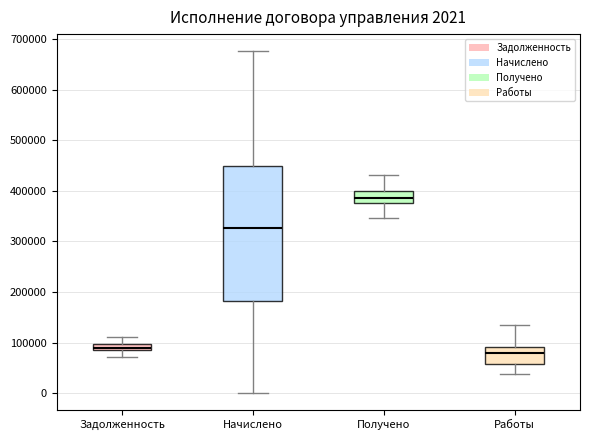

Comparing the boxes themselves (not the whiskers), which one is the tallest?

Начислено